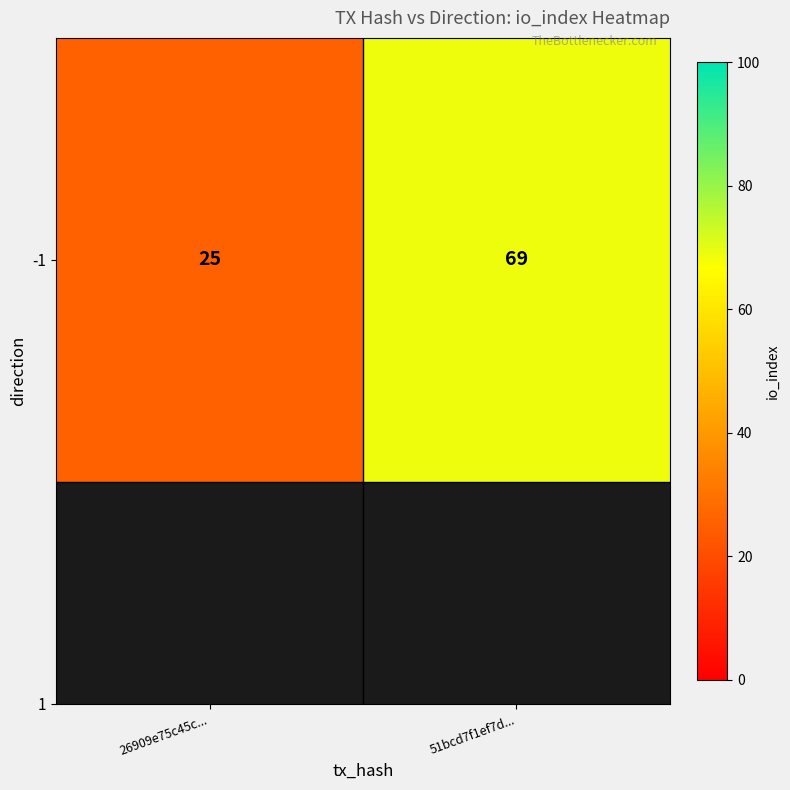

Between 51bcd7f1ef7d... and 26909e75c45c..., which is larger?

51bcd7f1ef7d...